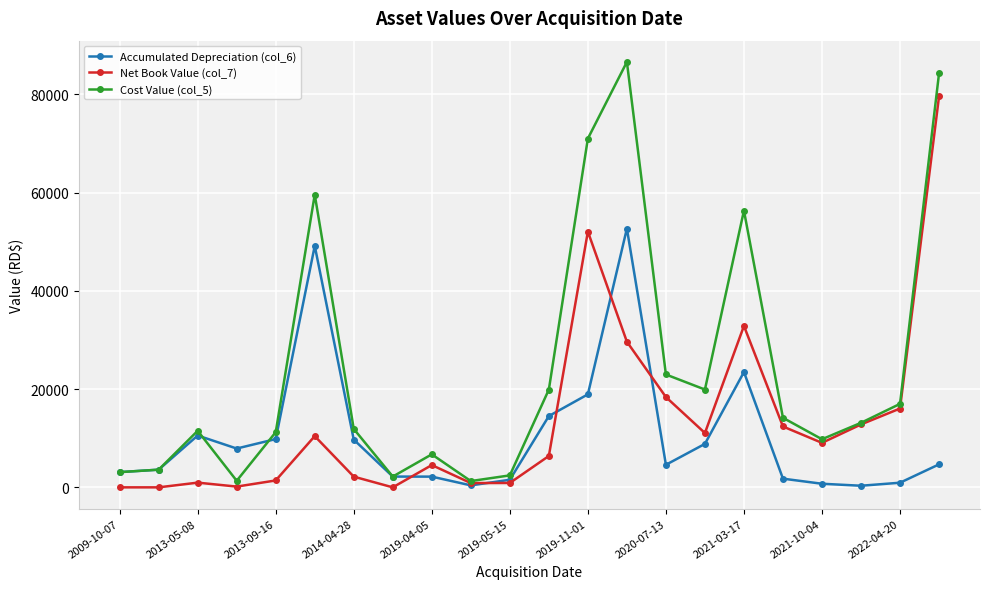

Which series has the largest range (max minus min)?

Cost Value (col_5)